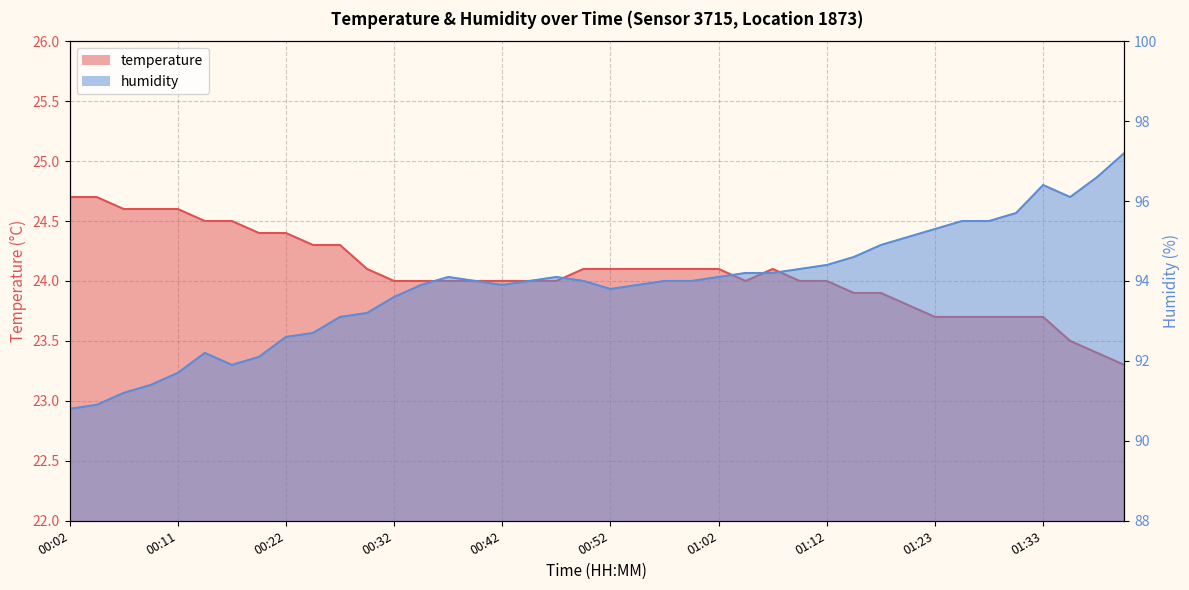

At which label does humidity first exceed 94?

00:37